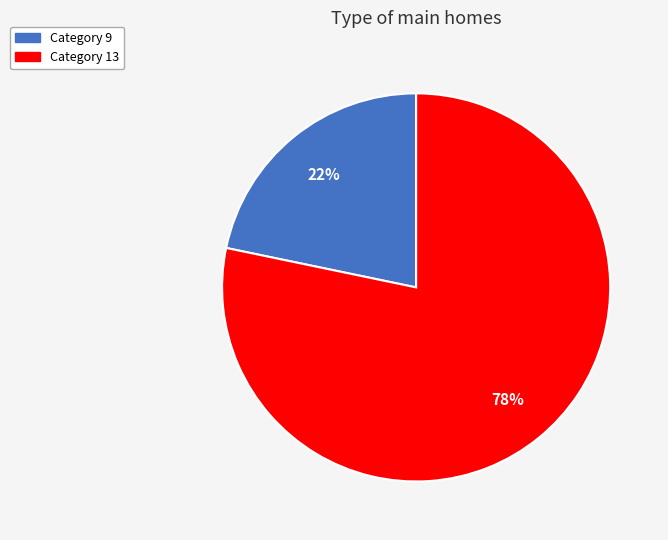

Is there any slice that represents more than half of the pie?

Yes